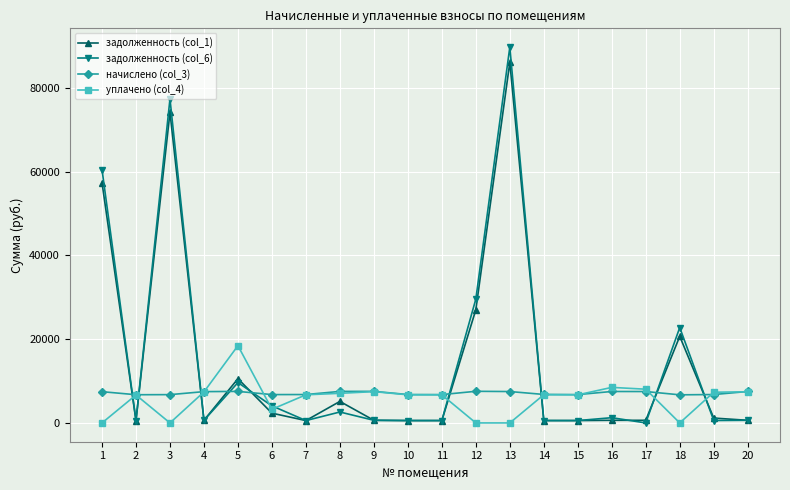

What is the minimum value for начислено (col_3)?

6713.6